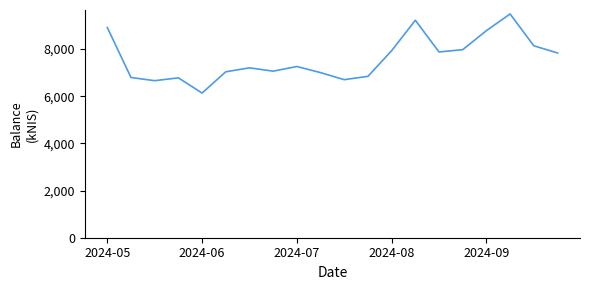

What is the smallest value displayed?

6134.6